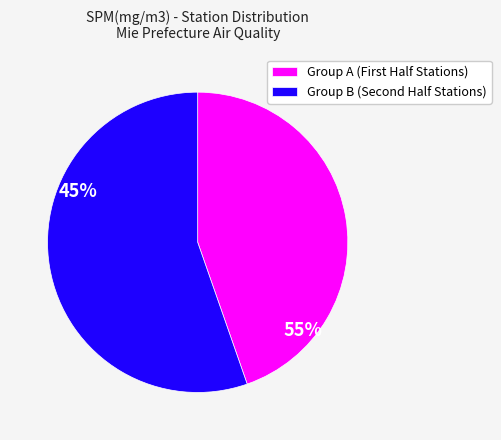

Which category has the biggest portion of the pie?

Group B (Second Half Stations)